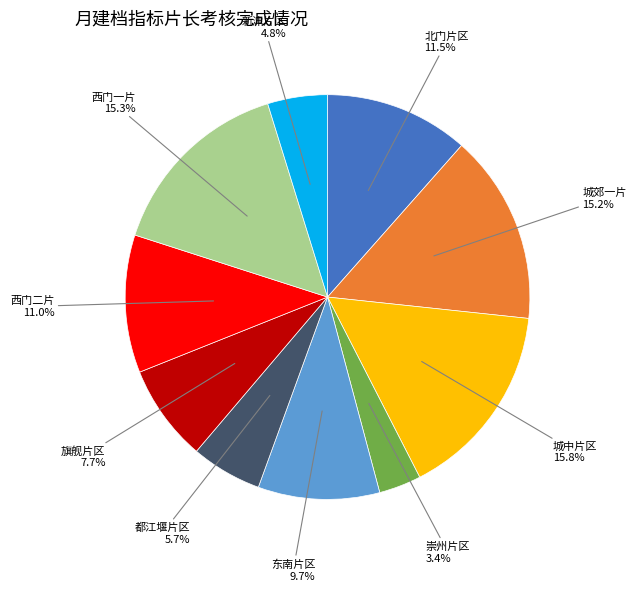

Does any single category account for the majority?

No